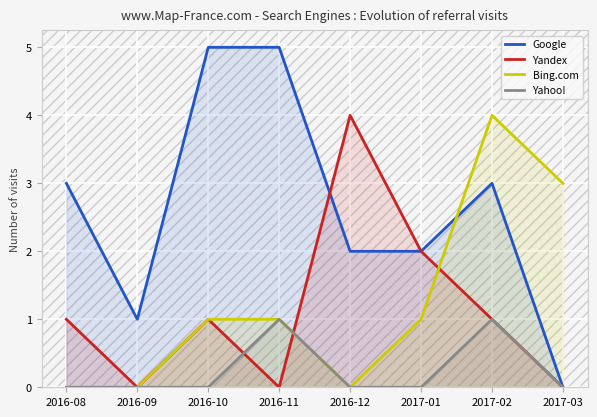

The Yandex series shows 1 at 2017-02. True or false?

True